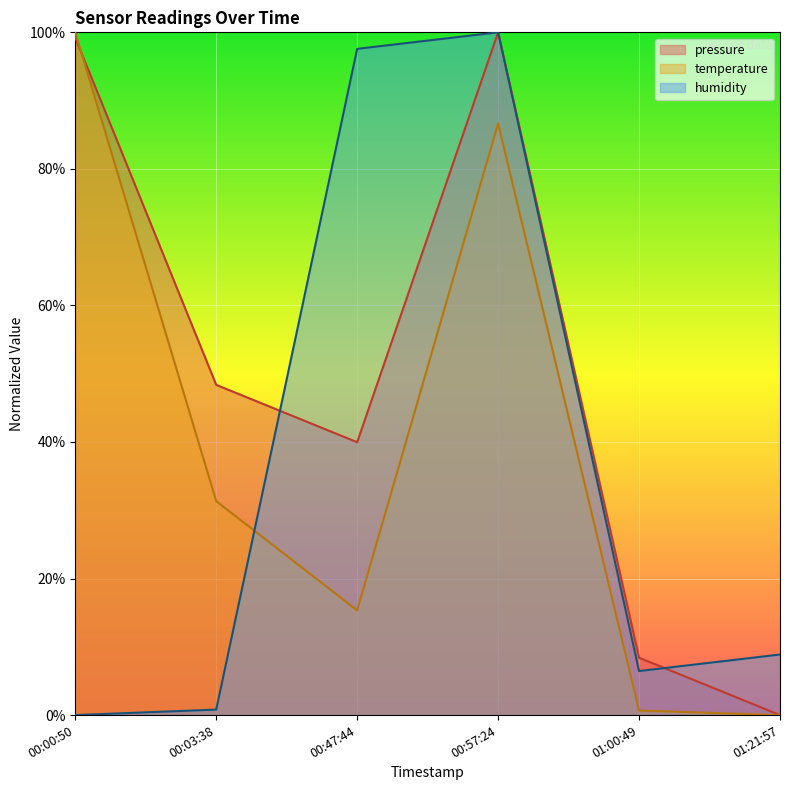

How many lines are shown in the chart?

3